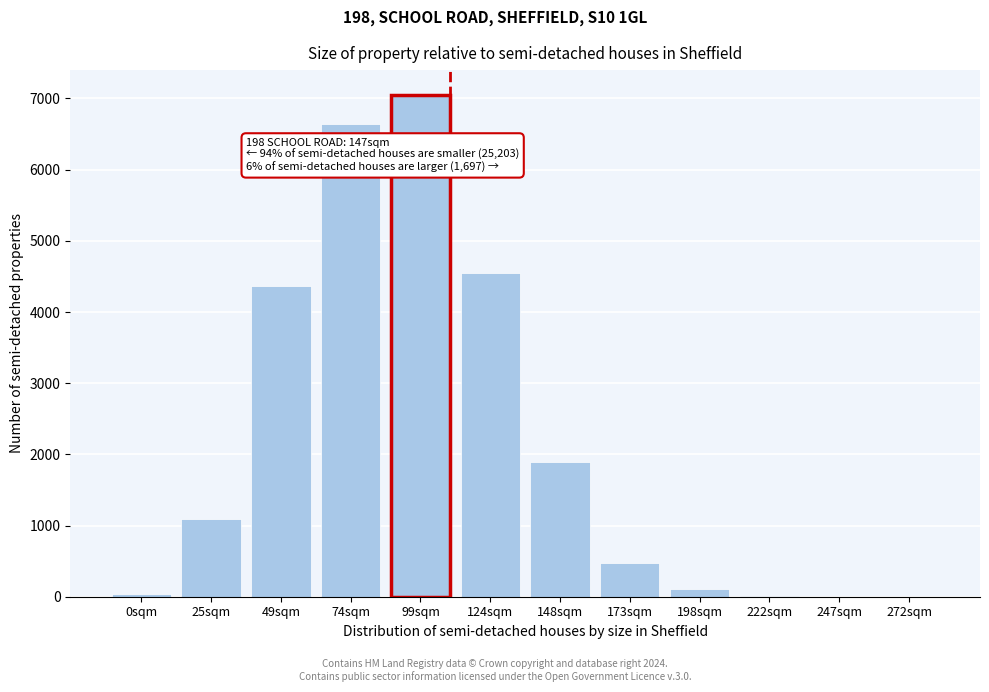

The chart shows a value of 1887.4 at 148sqm. True or false?

True